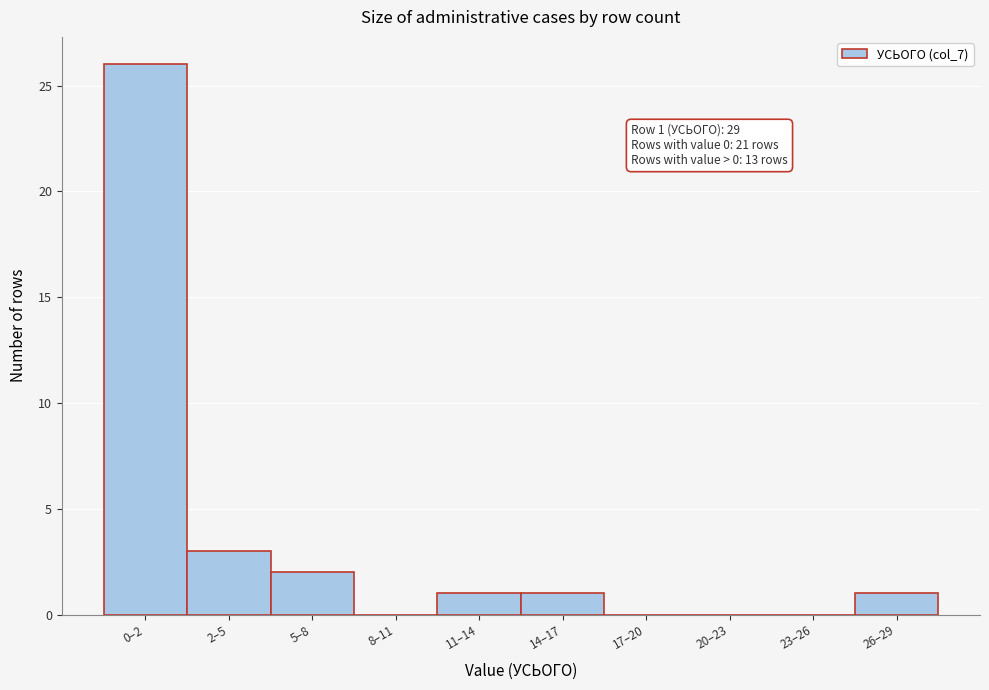

Reading right to left, transcribe all the data shown in this chart.

26–29=1	23–26=0	20–23=0	17–20=0	14–17=1	11–14=1	8–11=0	5–8=2	2–5=3	0–2=26